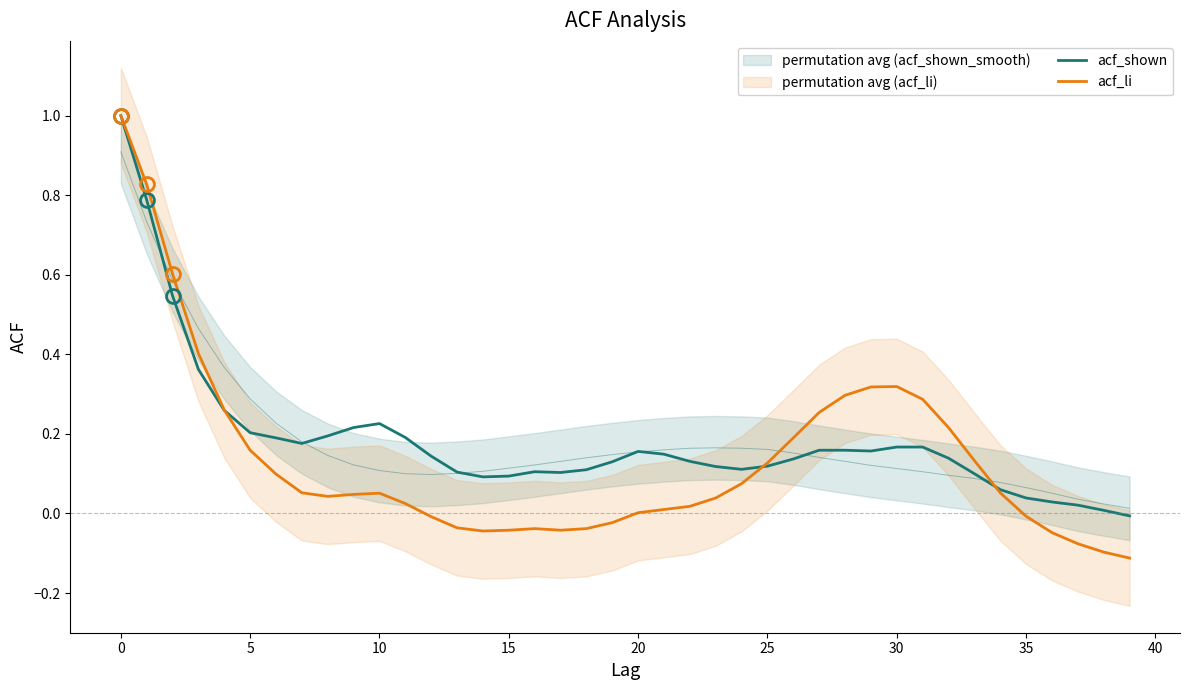

Between 30 and 5, which is larger?

5